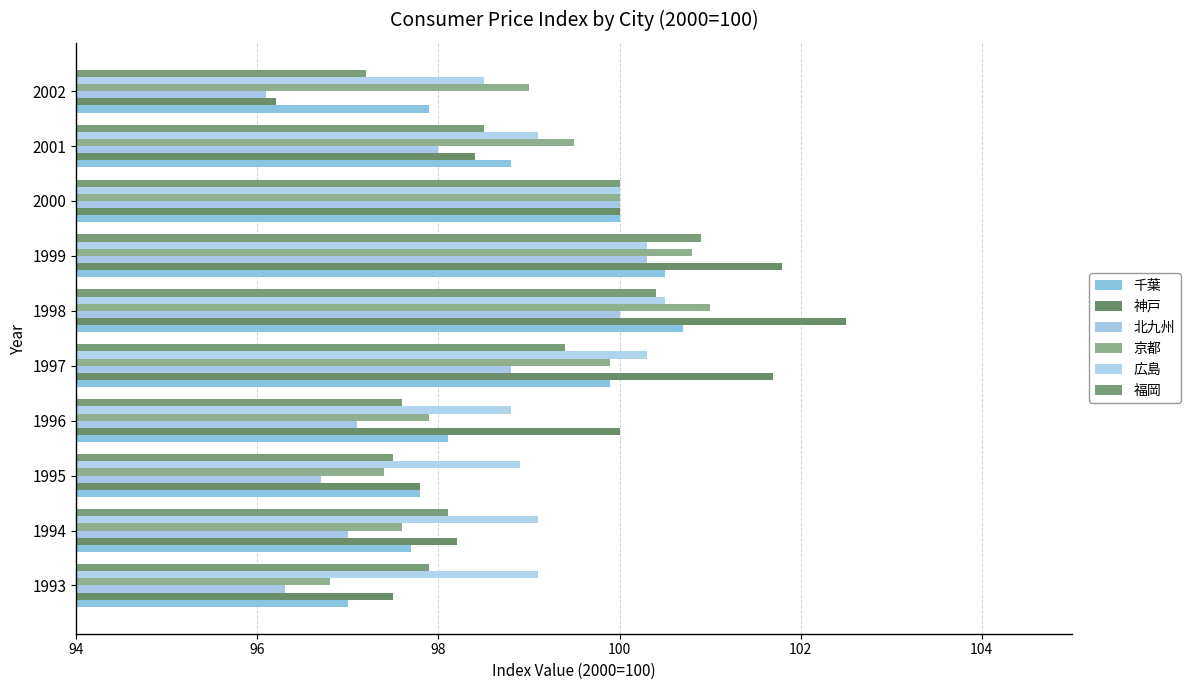

Count the number of categories in the chart.

10